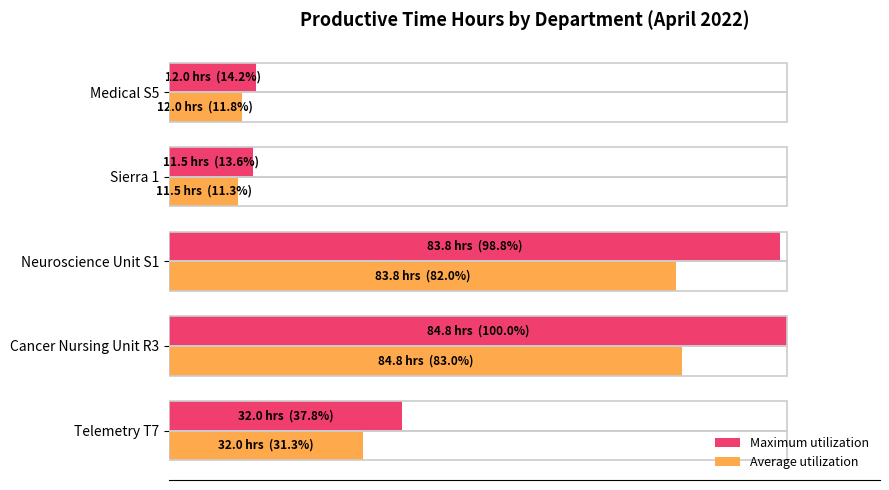

Rank the series by their maximum value, from highest to lowest.

Maximum utilization, Average utilization